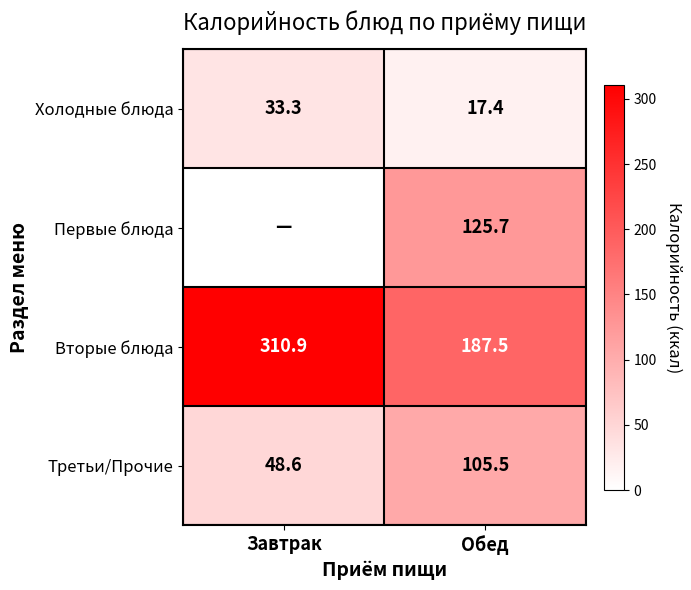

What is the difference between the highest and lowest values at Обед?

170.1